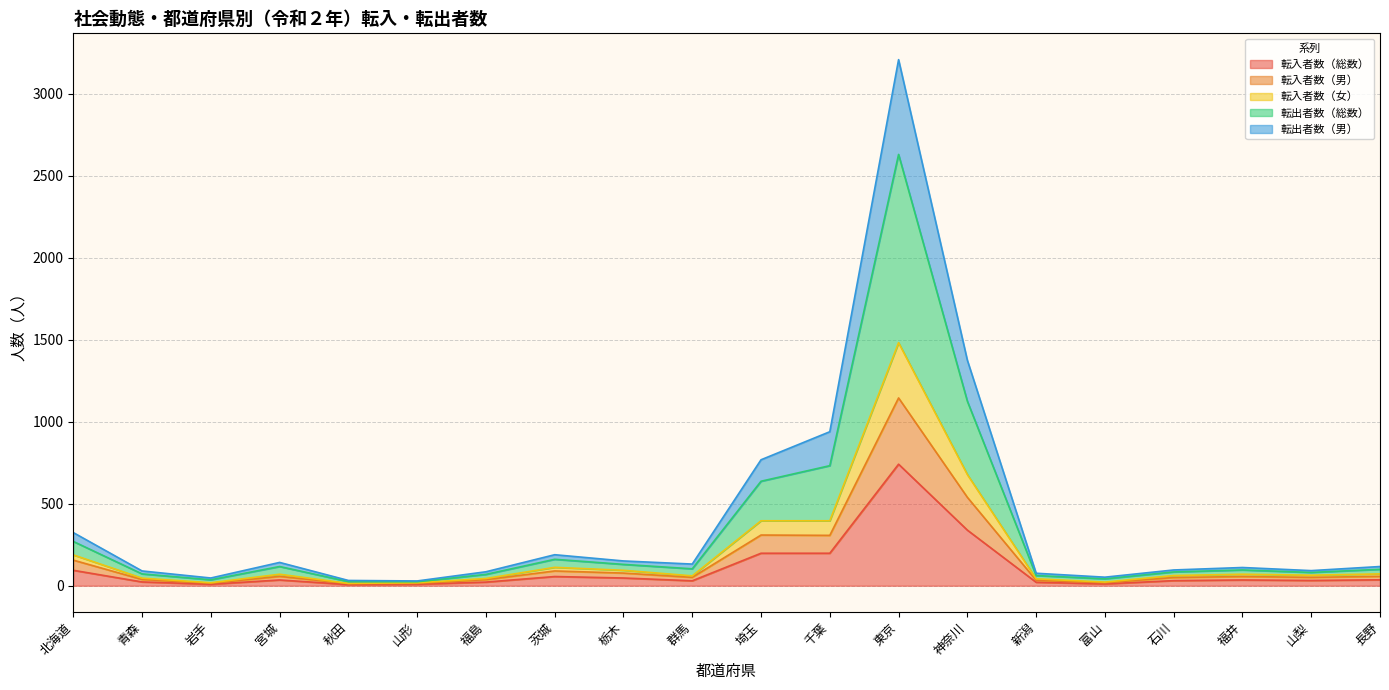

Which has a higher value, 石川 or 東京?

東京